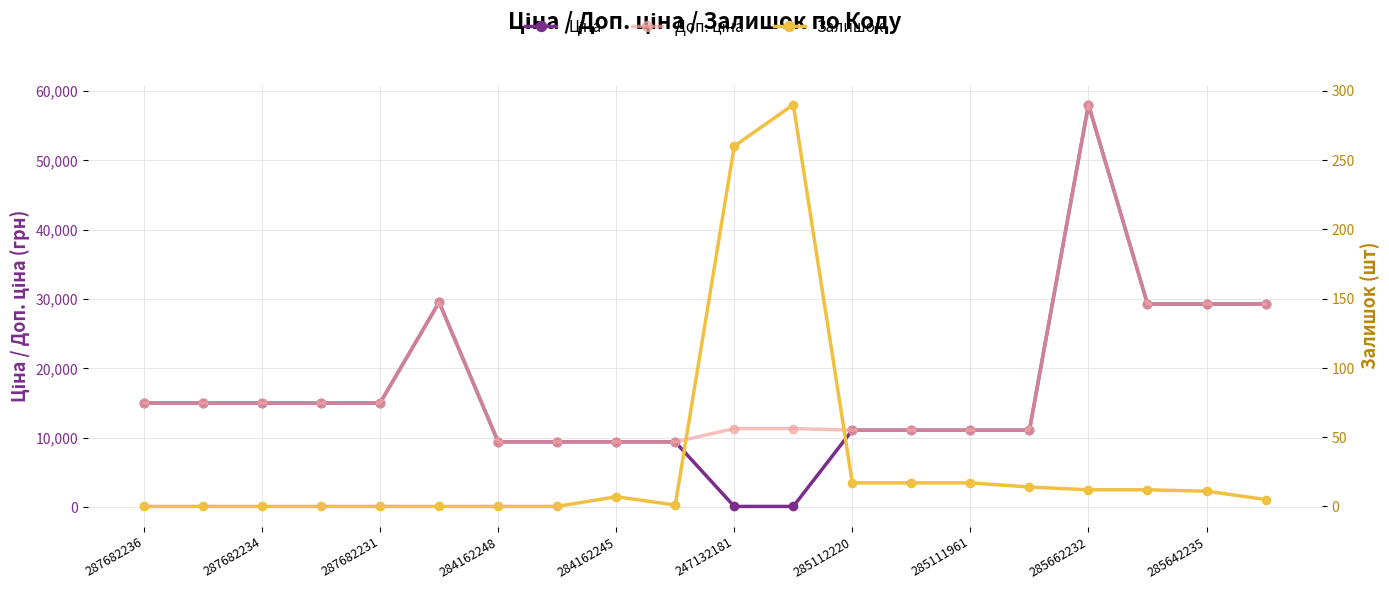

True or false: Ціна and Залишок cross at least once.

True